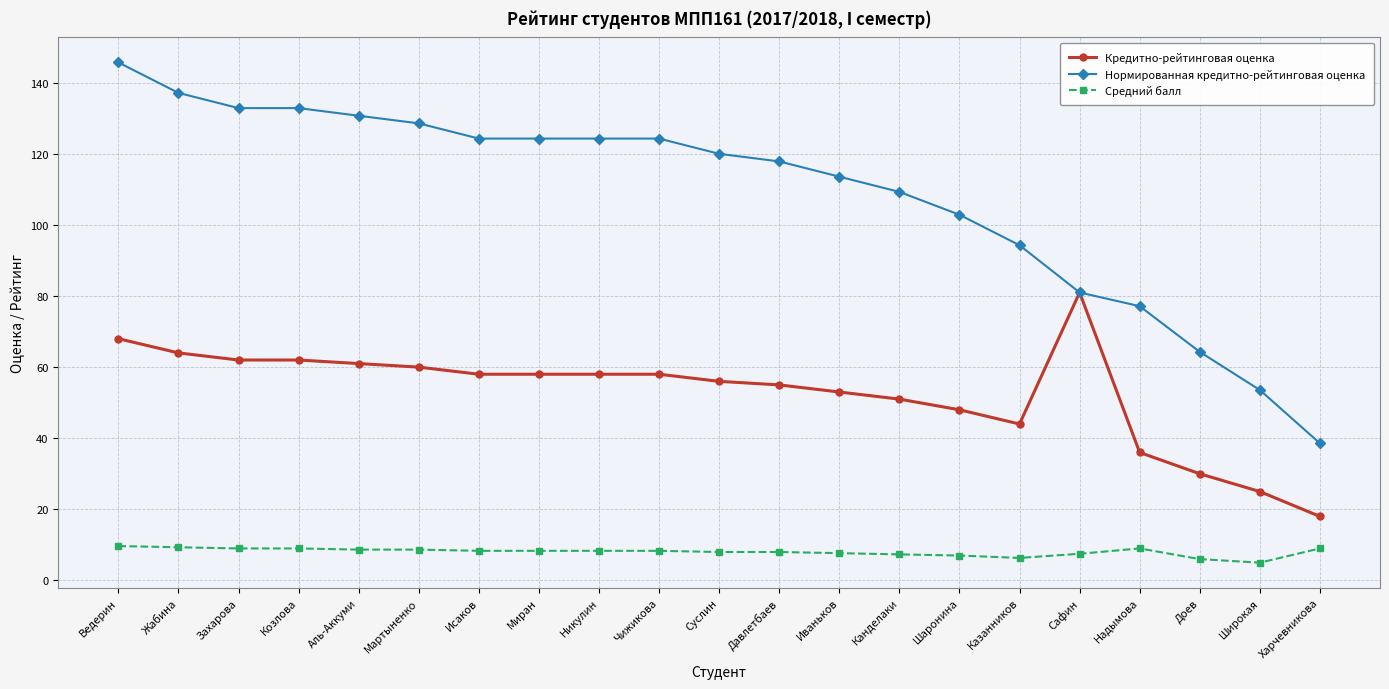

How many lines are shown in the chart?

3